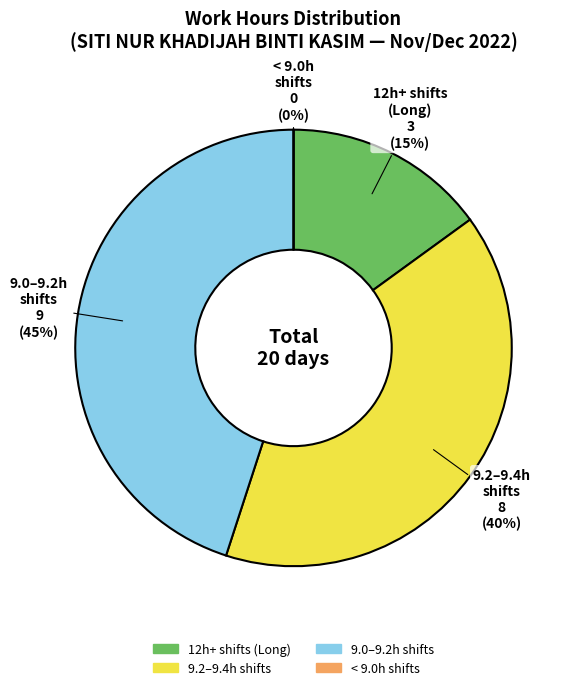

Is there any slice that represents more than half of the pie?

No